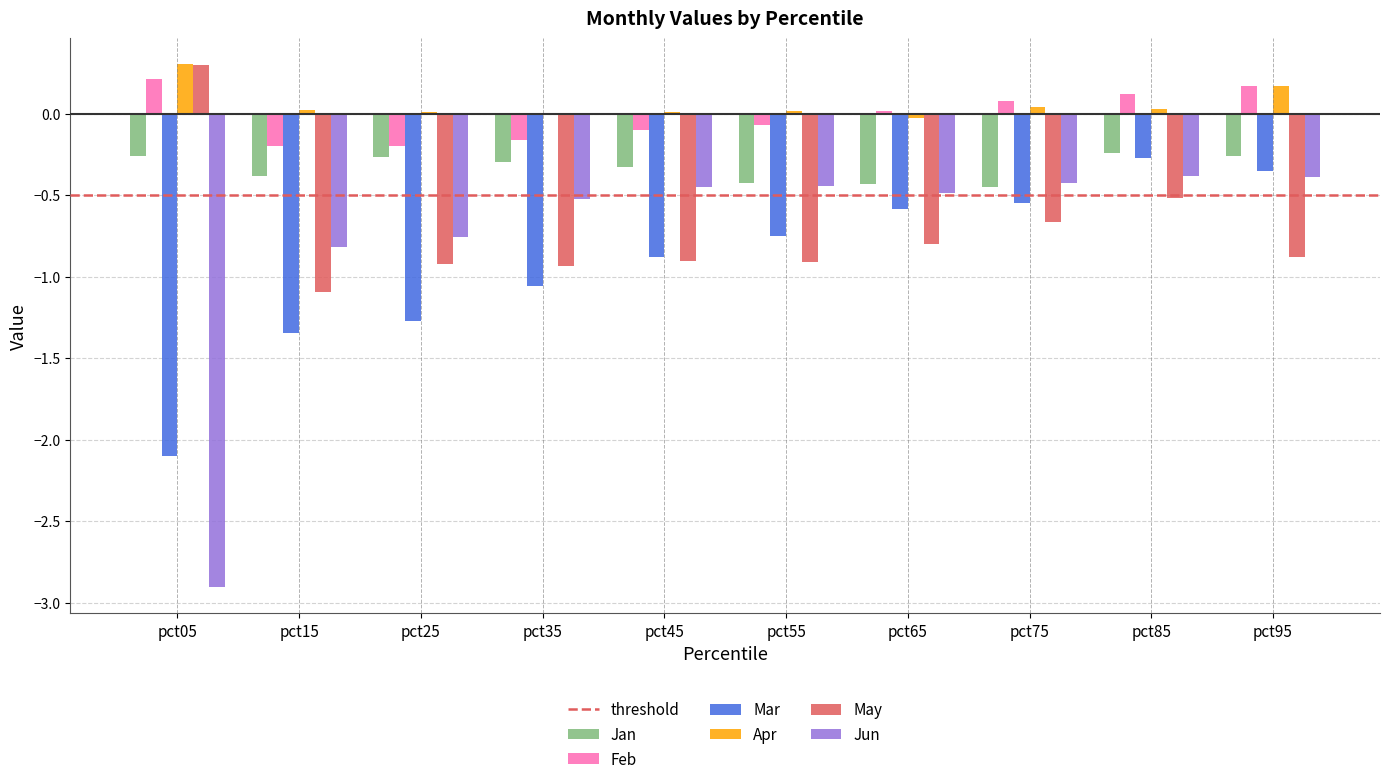

Which series has the largest total across all categories?

Apr